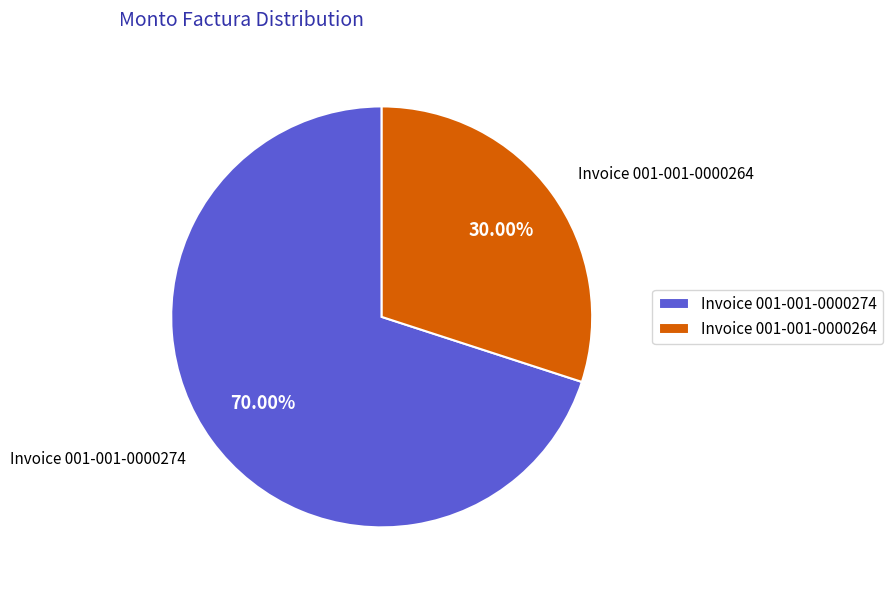

Rank the categories by value from highest to lowest.

Invoice 001-001-0000274, Invoice 001-001-0000264